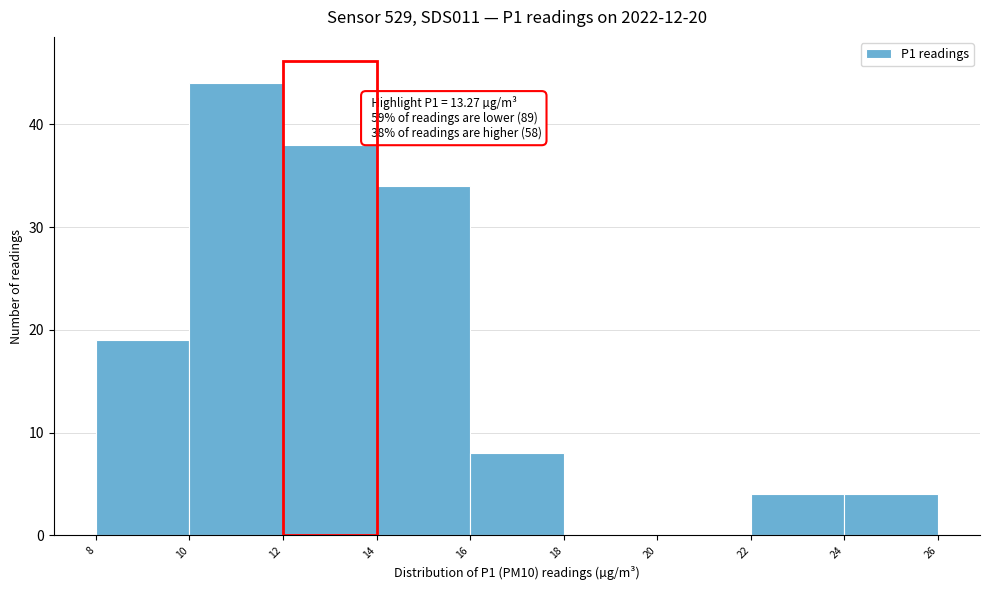

Which range on the x-axis has the tallest bar?

10 to 12